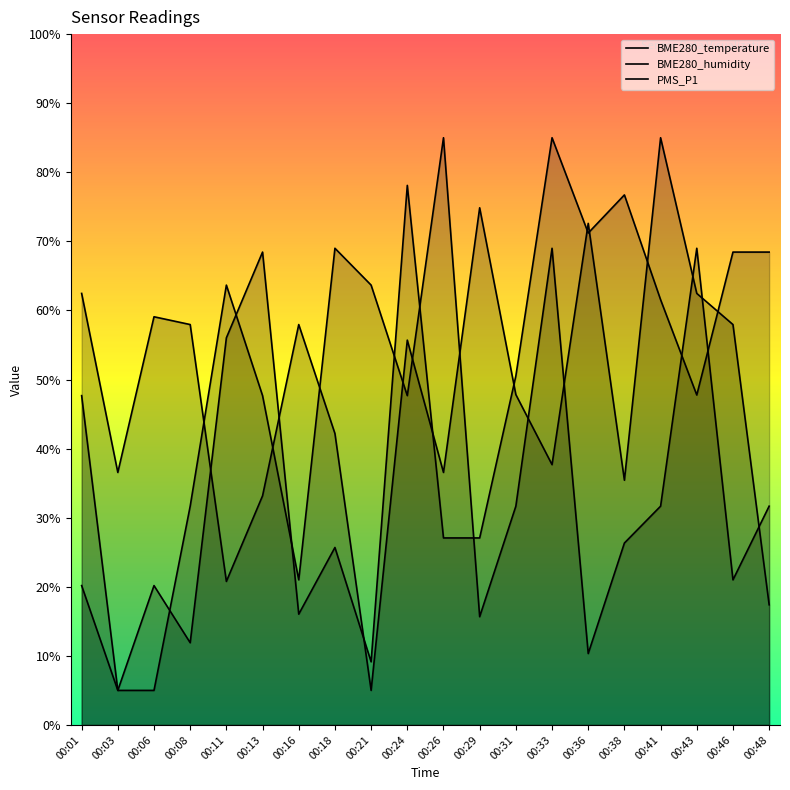

What is the difference between the PMS_P1 values at 00:48 and 00:11?

32.0